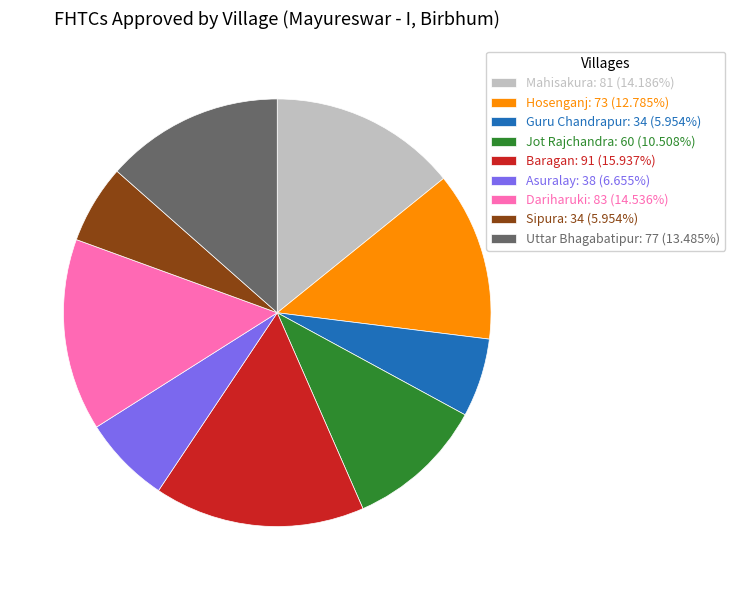

How many segments does this pie chart have?

9